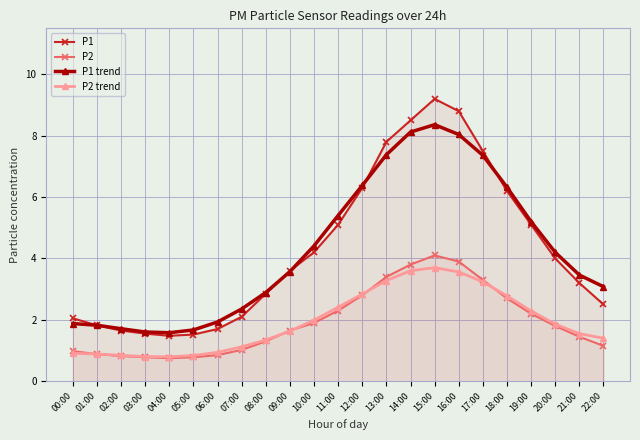

What is the sum of the P2 trend values at 12:00 and 08:00?

4.2